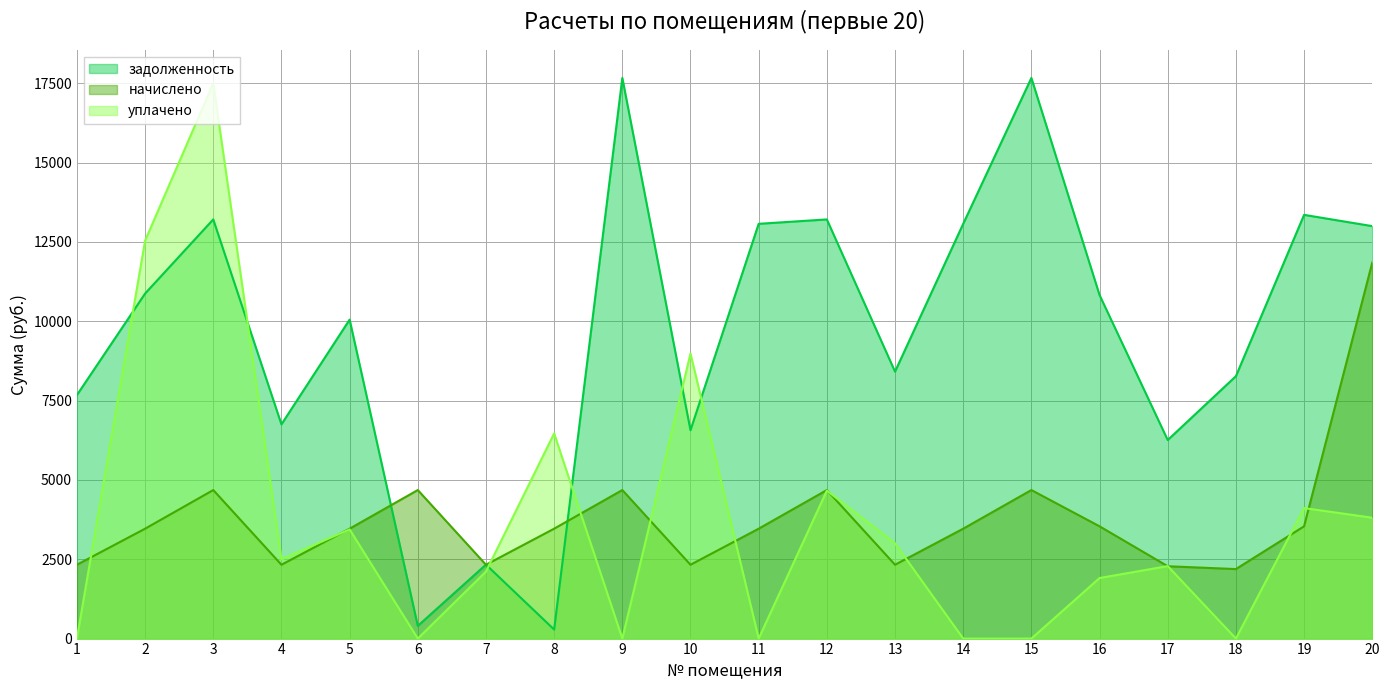

At which category is the sum across all series the highest?

3